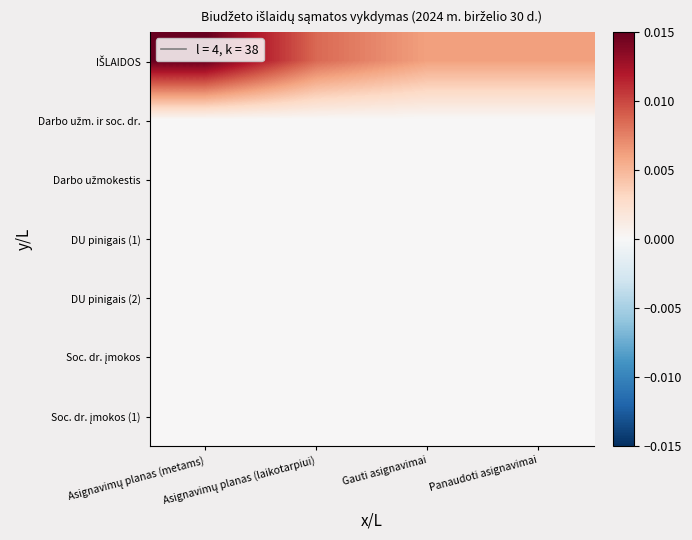

At Asignavimų planas (laikotarpiui), list the series in order from largest to smallest.

IŠLAIDOS, Darbo užm. ir soc. dr., Darbo užmokestis, DU pinigais (1), DU pinigais (2), Soc. dr. įmokos, Soc. dr. įmokos (1)